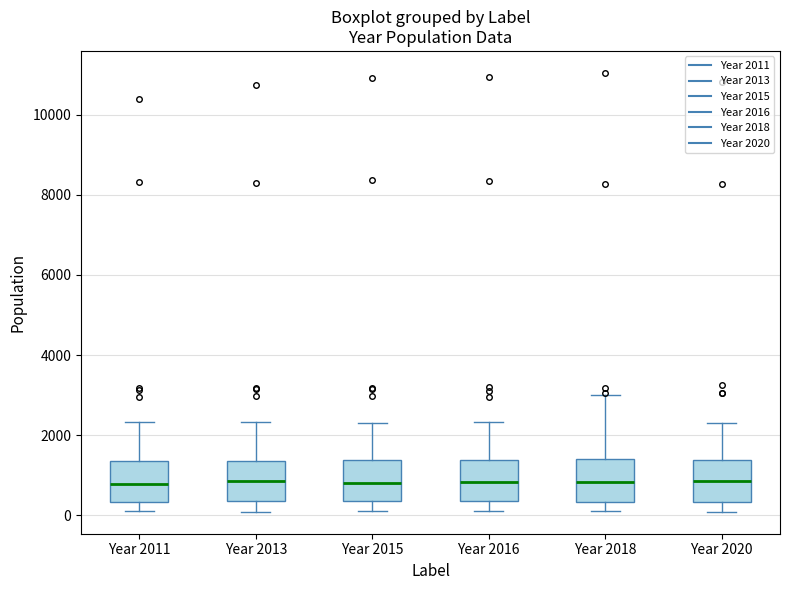

Where is the lower edge of the box for Year 2020 on the y-axis? The values are not printed on the chart, so give them approximately, as read against the axis.

400